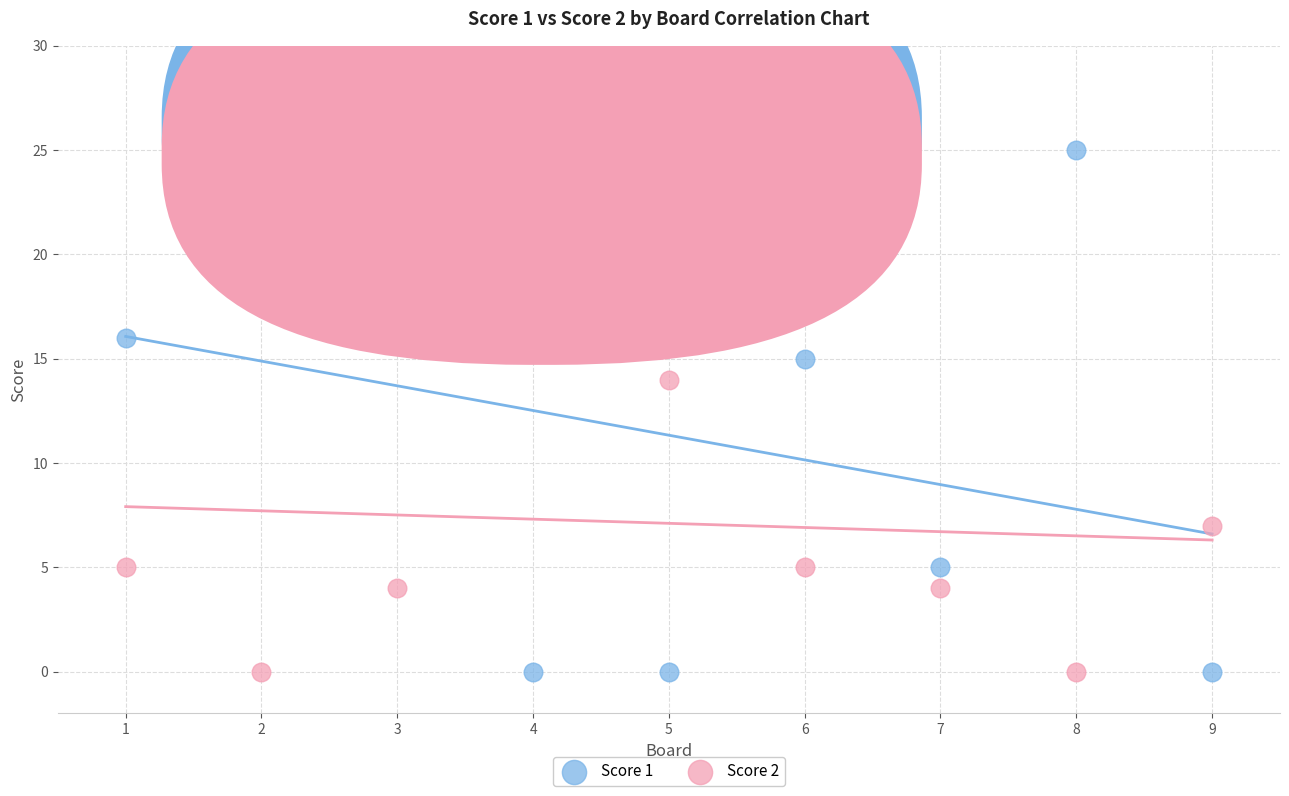

Across all series, what Y value is closest to 12?

14